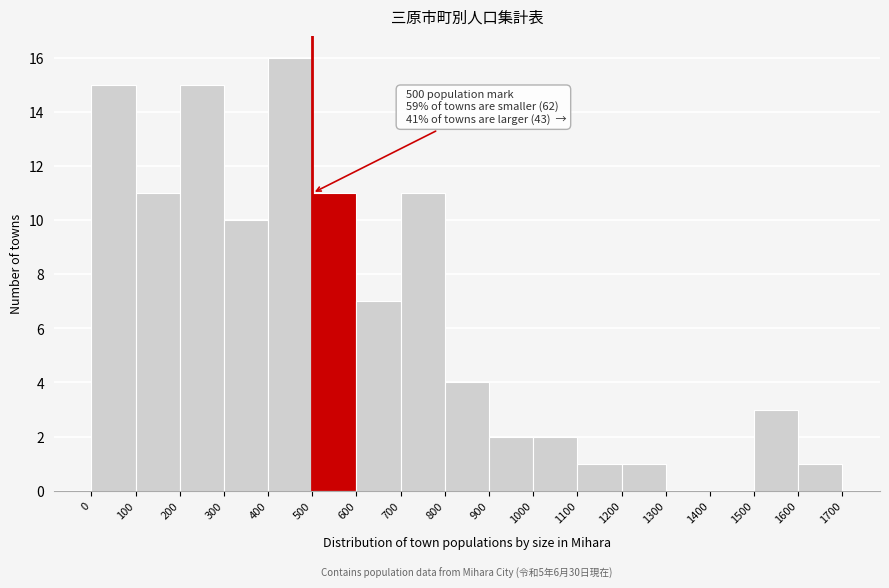

Which range on the x-axis has the tallest bar?

400 to 500